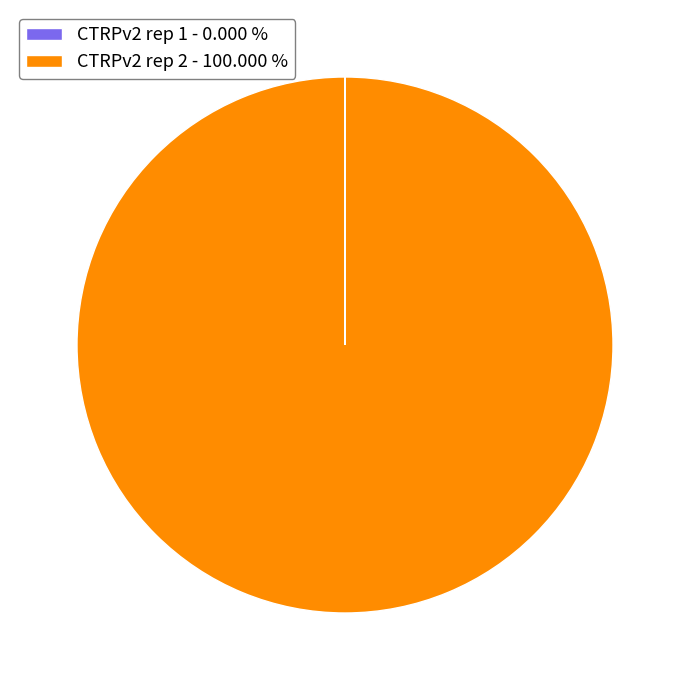

Does any single category account for the majority?

Yes